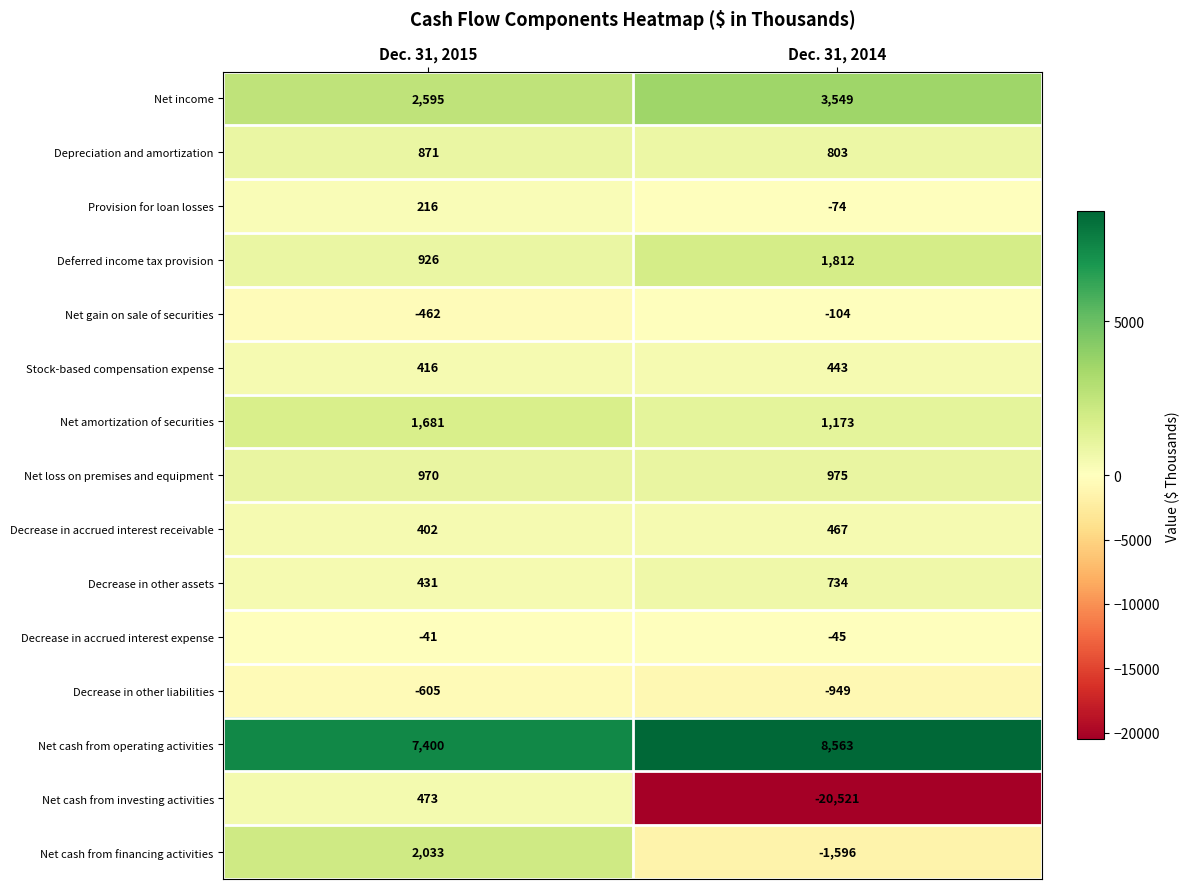

What is the lowest value of the Stock-based compensation expense series?

416